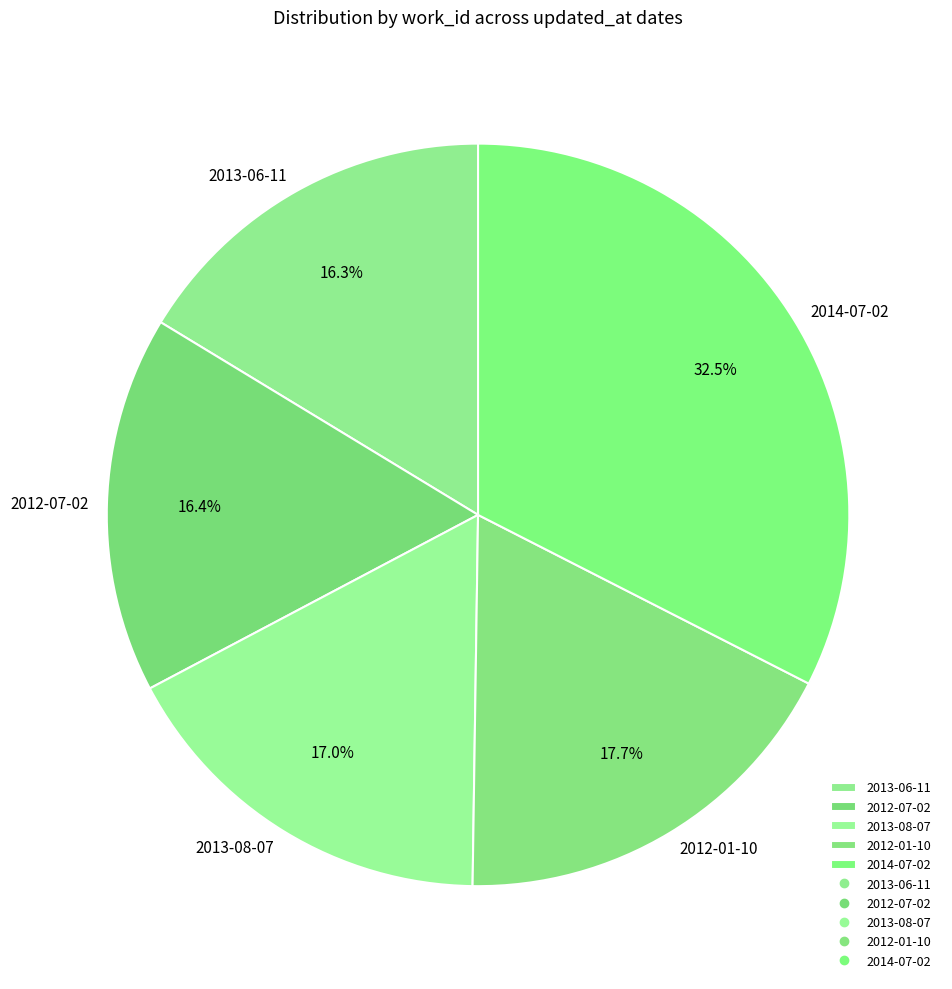

To the nearest percent, what percentage of the pie is 2012-01-10?

18%